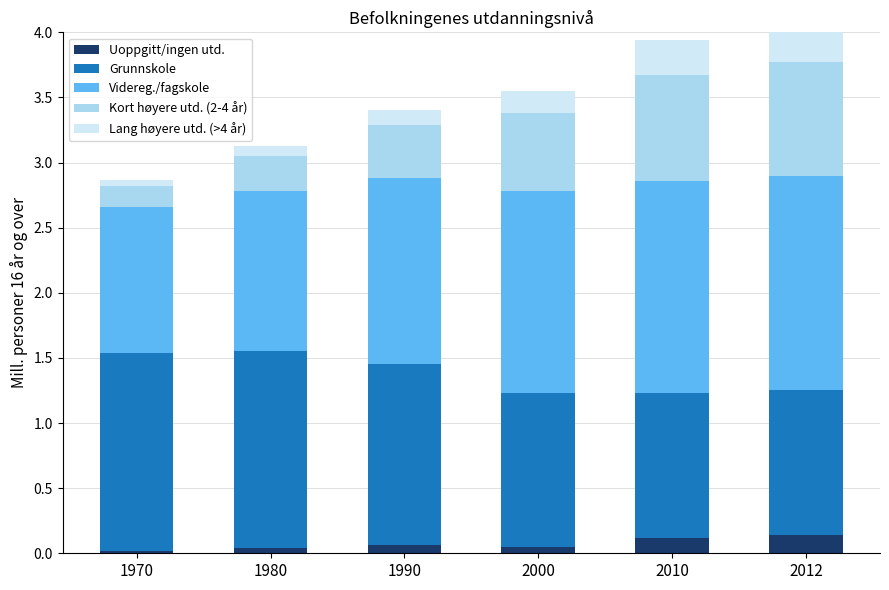

Is it true that Lang høyere utd. (>4 år) equals 0.1 at 1970?

False